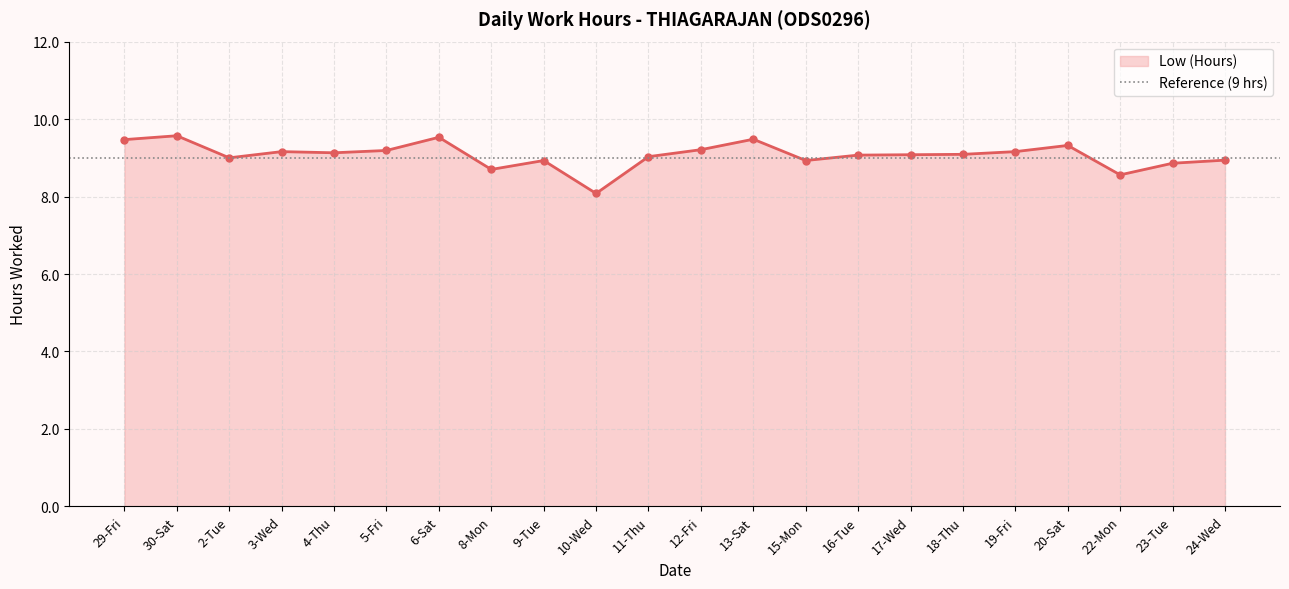

What is the sum of all values?

199.5